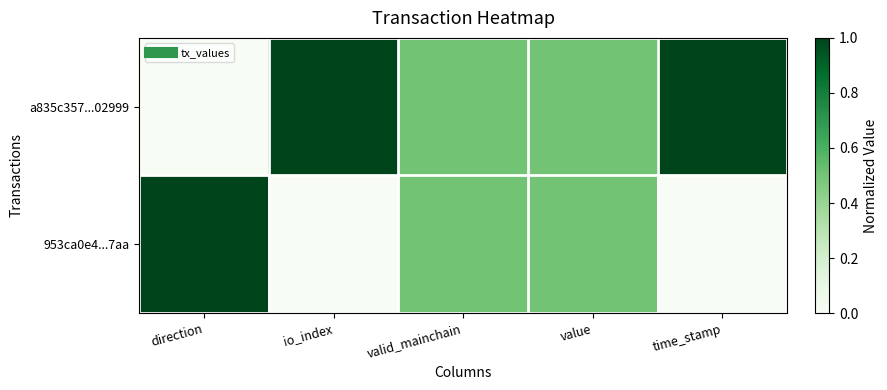

At how many categories does at least one series exceed 0?

5